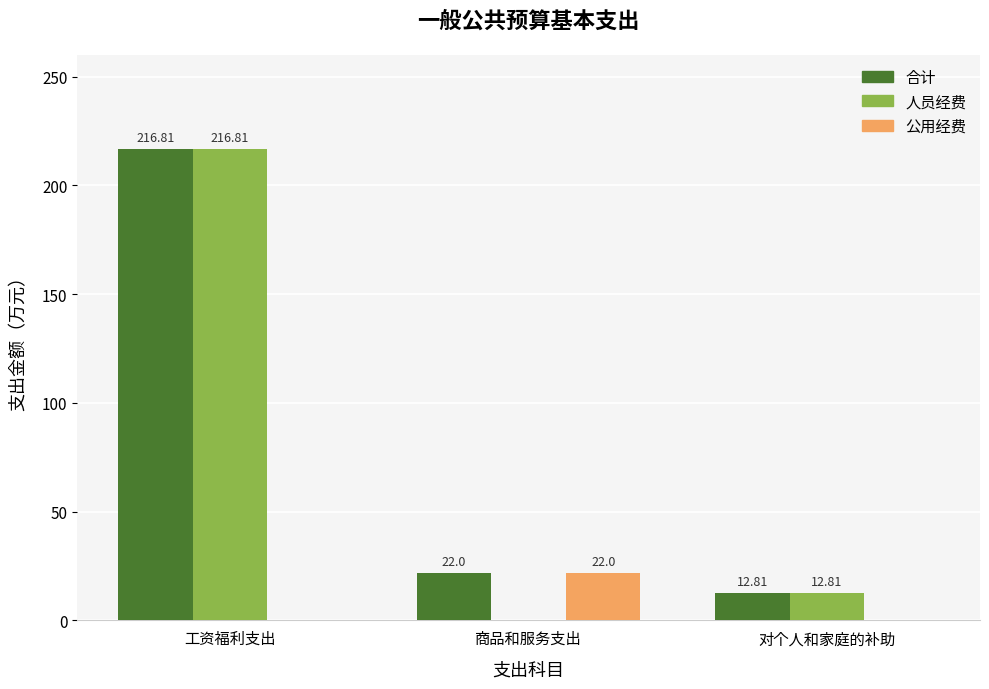

Which category has the highest value in the 公用经费 series?

商品和服务支出